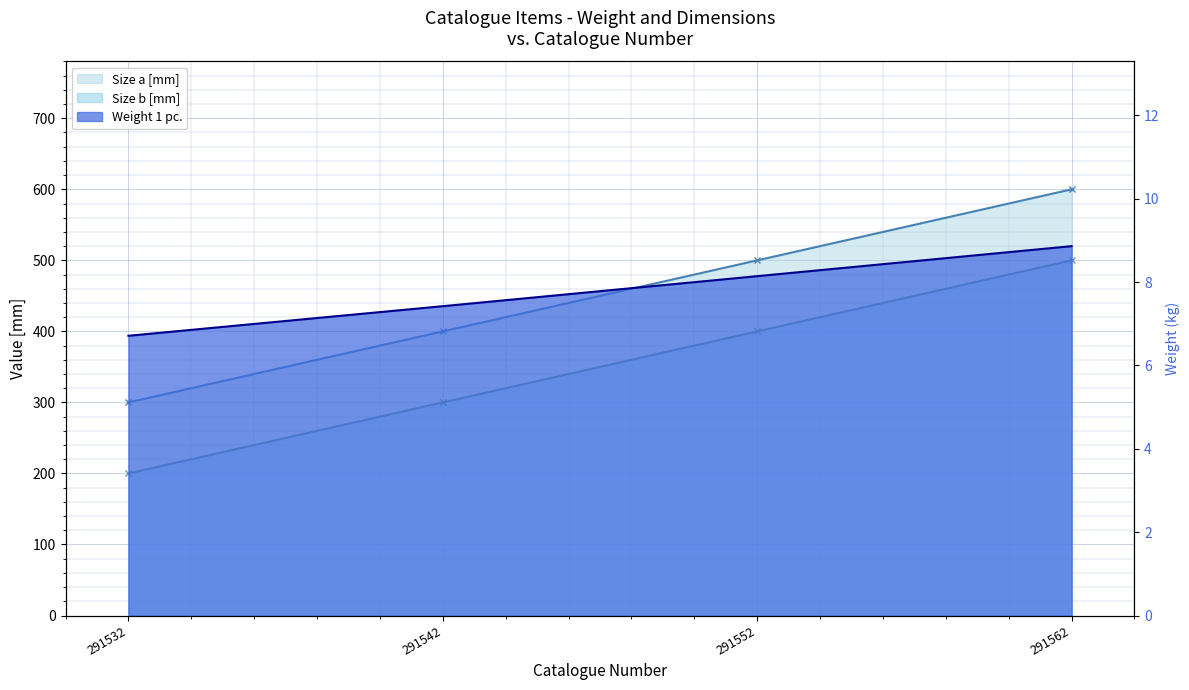

True or false: Size a [mm] and Size b [mm] intersect in this chart.

False